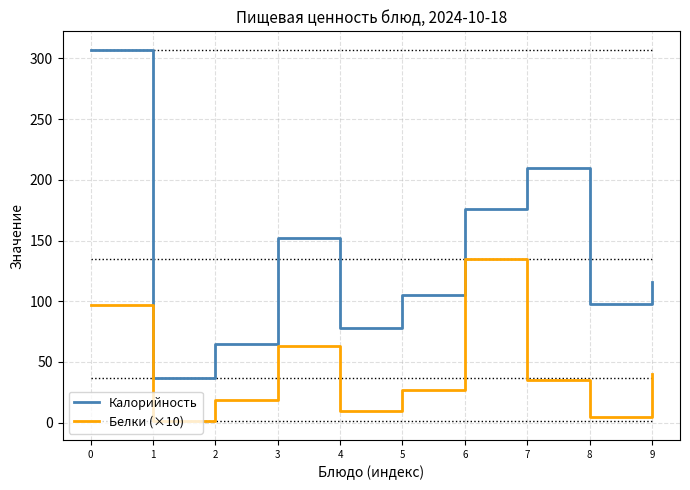

List the series in order of their overall mean, highest first.

Калорийность, Белки (×10)